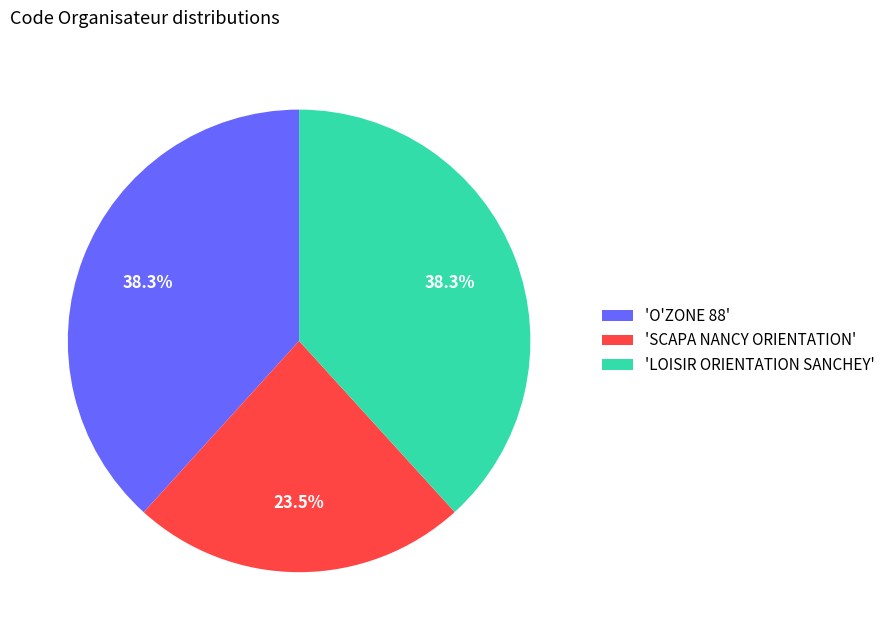

How much of the chart is everything except 'LOISIR ORIENTATION SANCHEY'?

61.7%